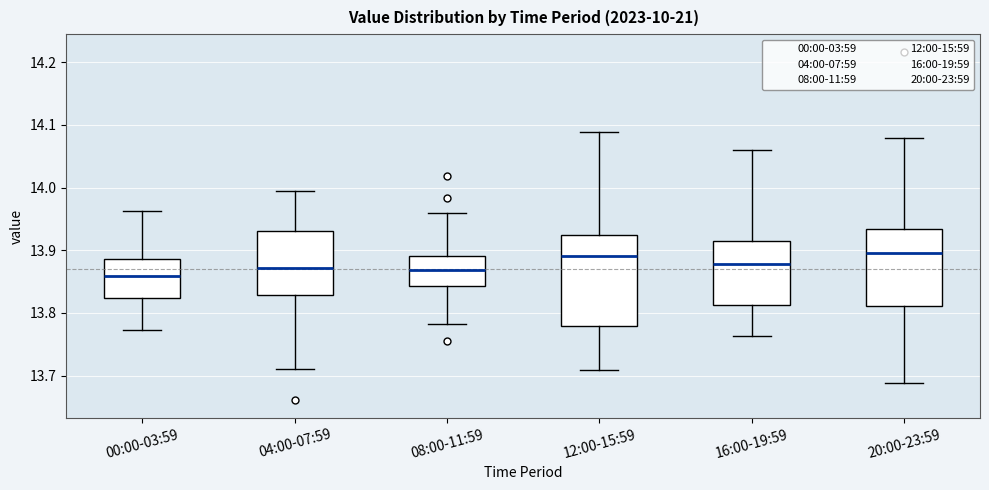

Where is the lower edge of the box for 04:00-07:59 on the y-axis? The values are not printed on the chart, so give them approximately, as read against the axis.

13.83